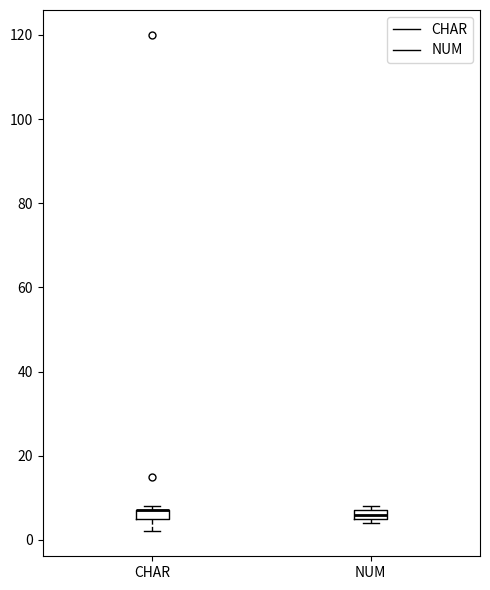

Where is the lower edge of the box for NUM on the y-axis? The values are not printed on the chart, so give them approximately, as read against the axis.

6